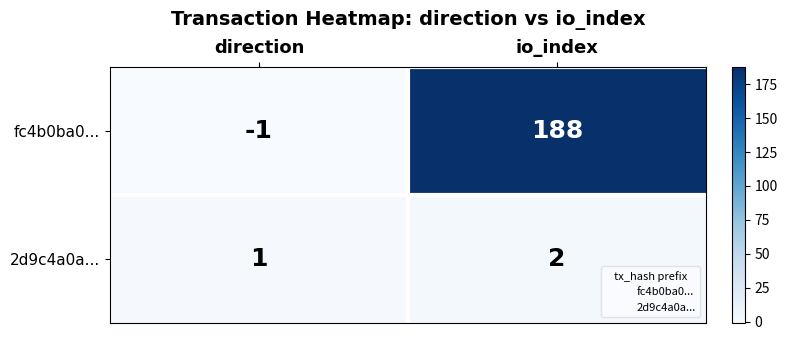

What value does the fc4b0ba0... series have at io_index?

188